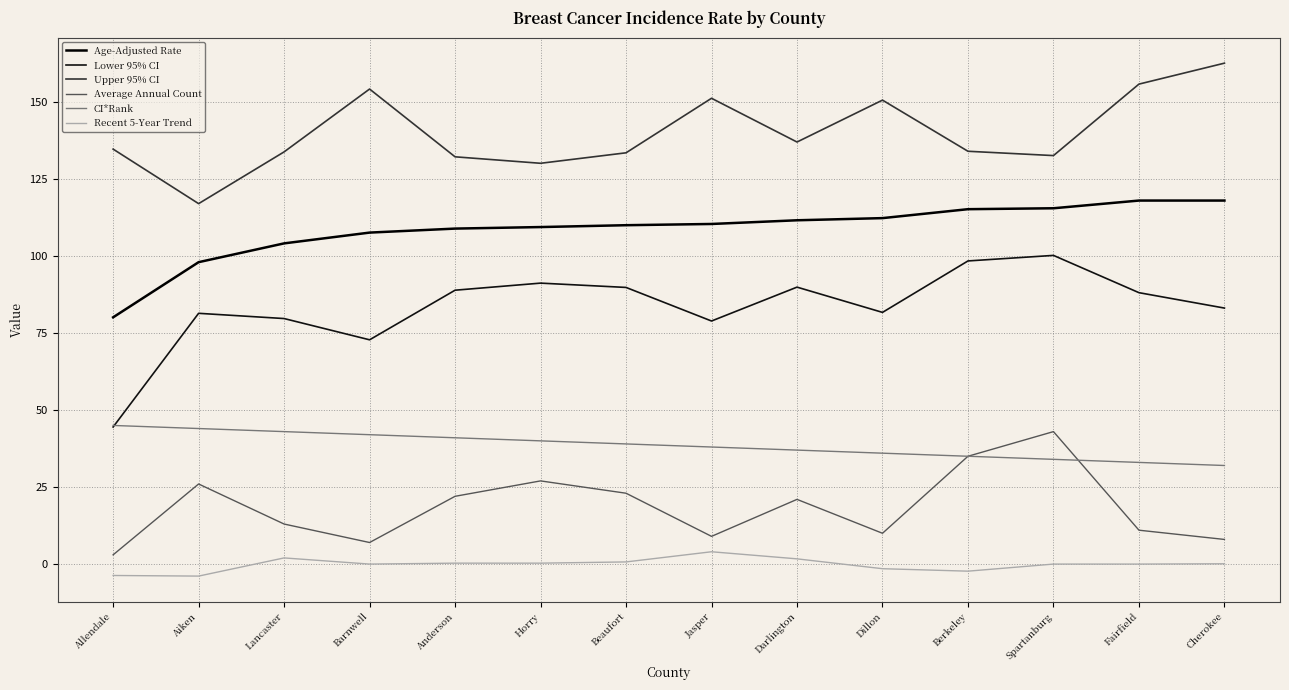

What value does the Age-Adjusted Rate series have at Spartanburg?

115.5